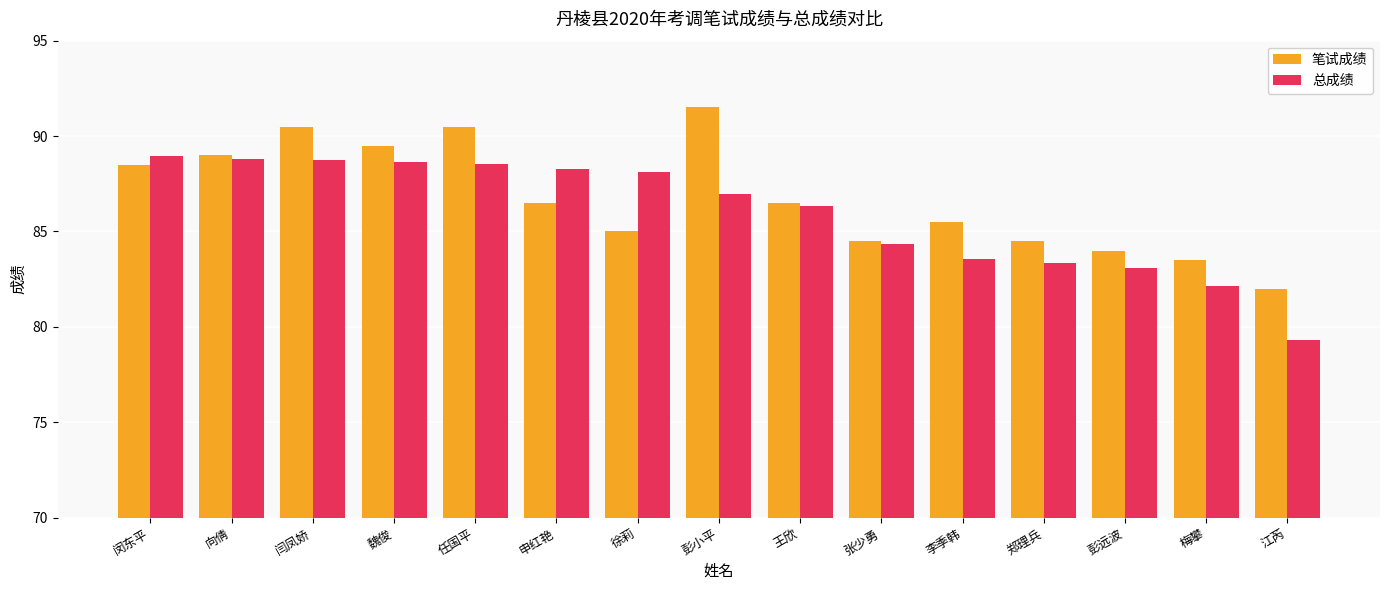

What is the sum of all 总成绩 values?

1289.2